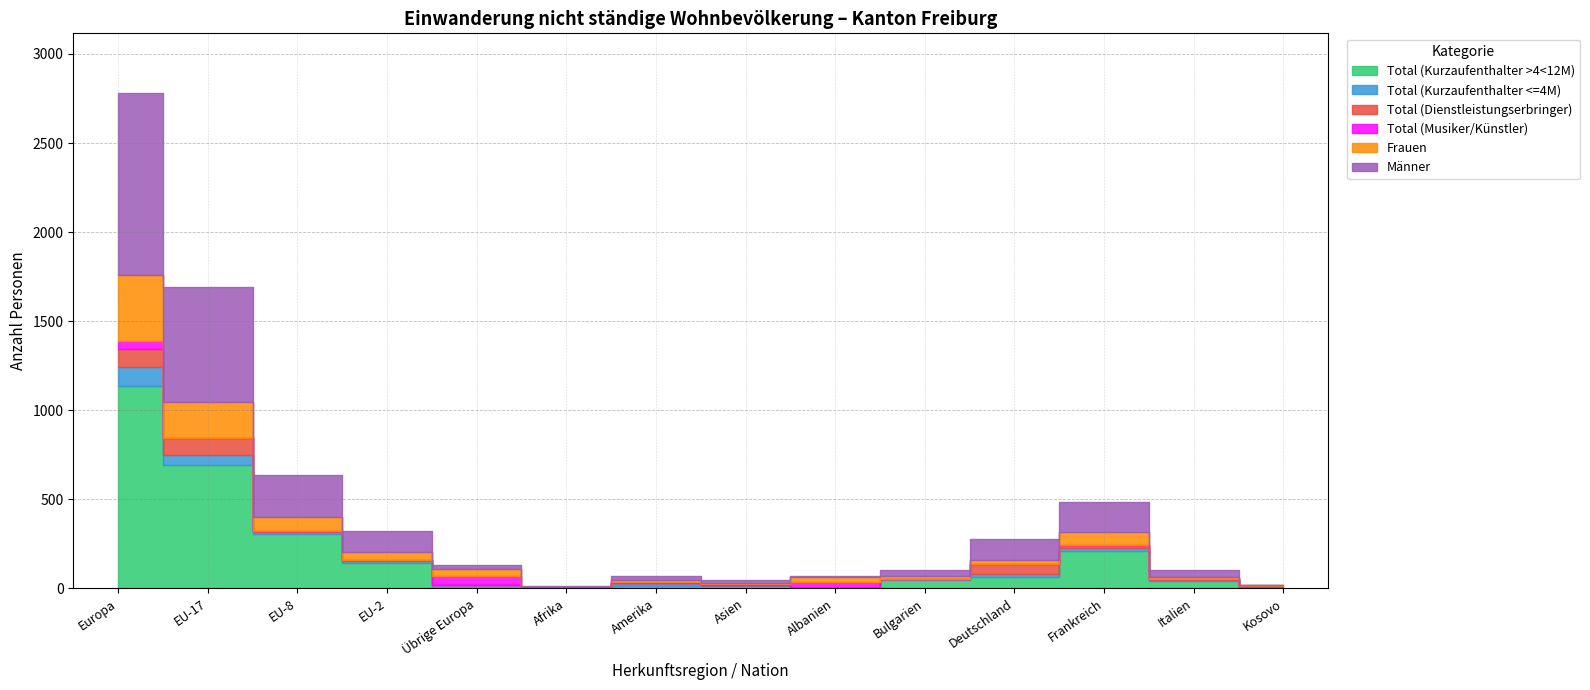

At Amerika, list the series in order from largest to smallest.

Männer, Total (Kurzaufenthalter <=4M), Total (Kurzaufenthalter >4<12M), Frauen, Total (Musiker/Künstler), Total (Dienstleistungserbringer)